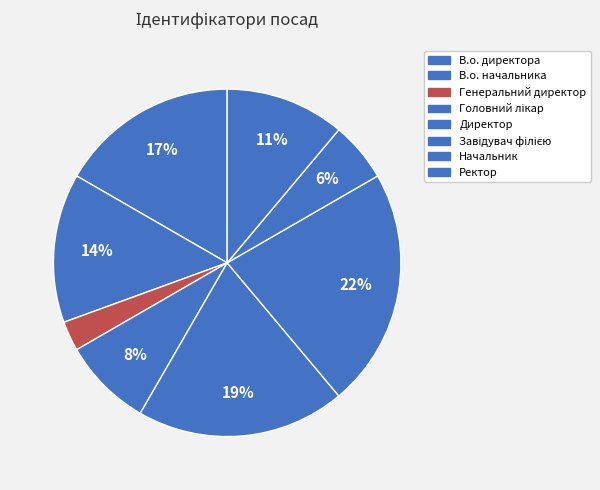

Does Генеральний директор represent more than half of the total?

No